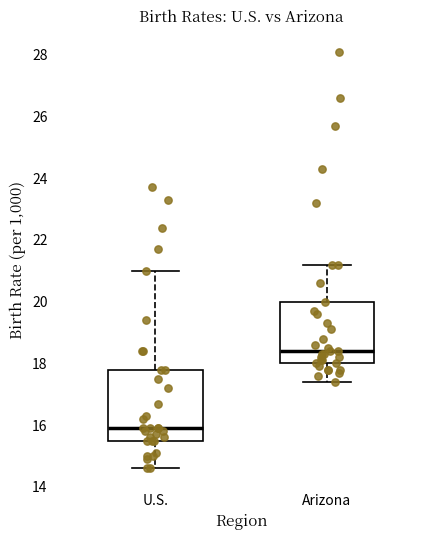

Where does the upper whisker of the box for U.S. end on the y-axis? The values are not printed on the chart, so give them approximately, as read against the axis.

21.0